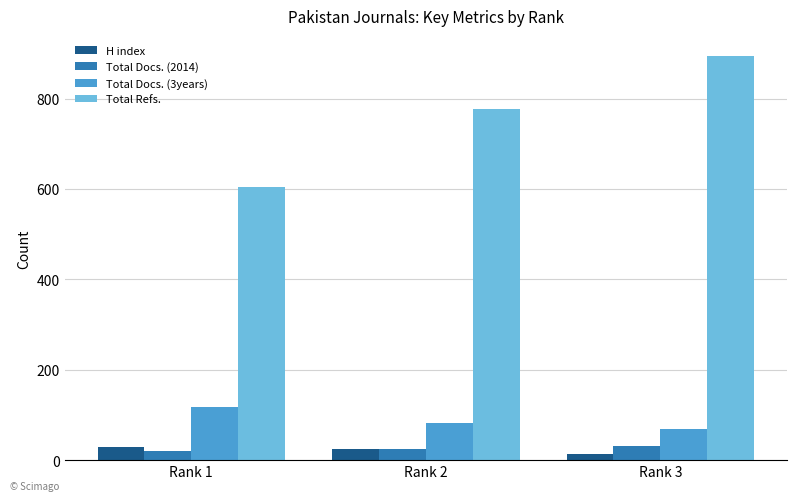

Reading left to right, extract all data points from this chart.

H index: 30	24	13
Total Docs. (2014): 20	24	31
Total Docs. (3years): 118	83	69
Total Refs.: 604	777	894